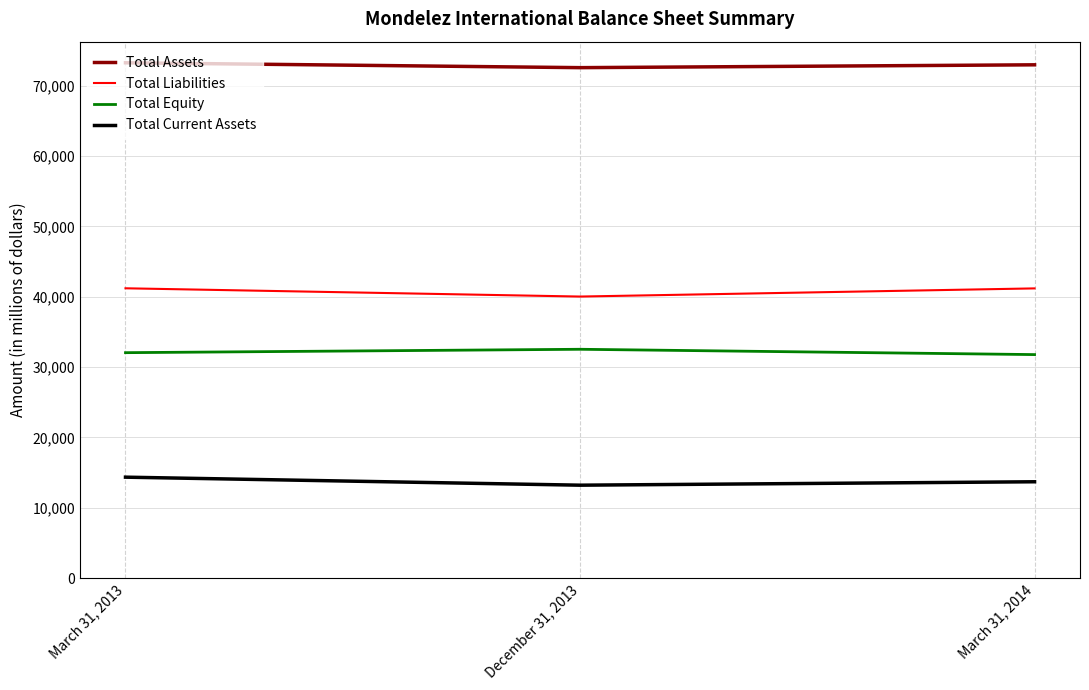

How many lines are shown in the chart?

4